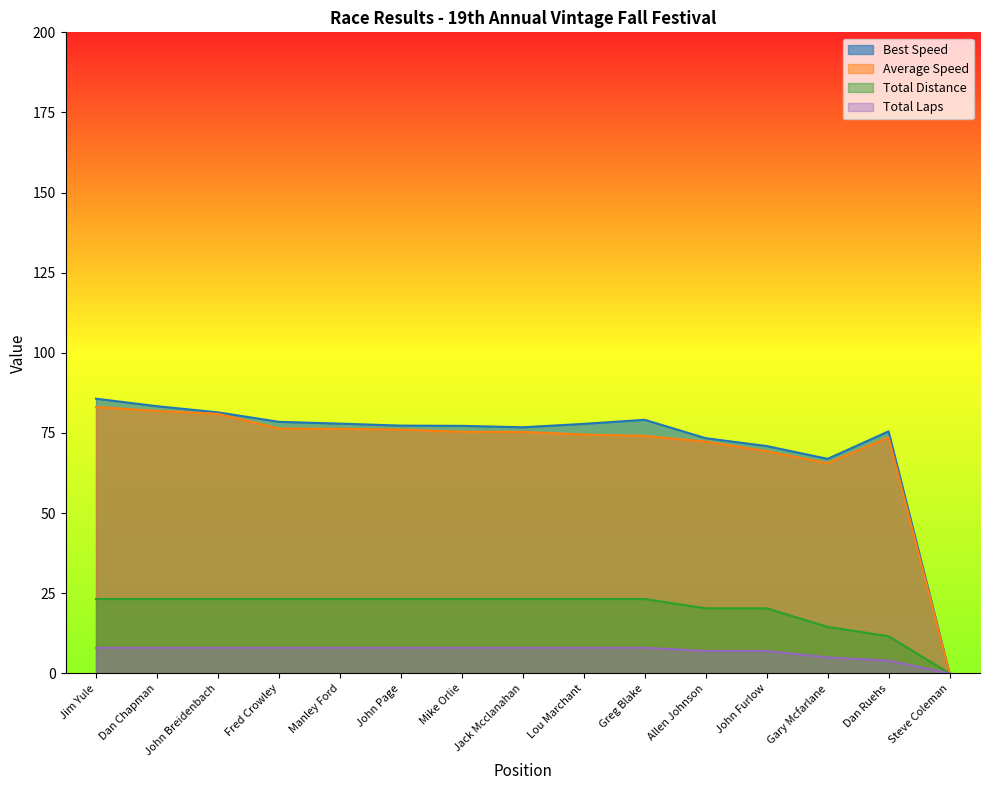

What is the highest value of the Average Speed series?

83.1